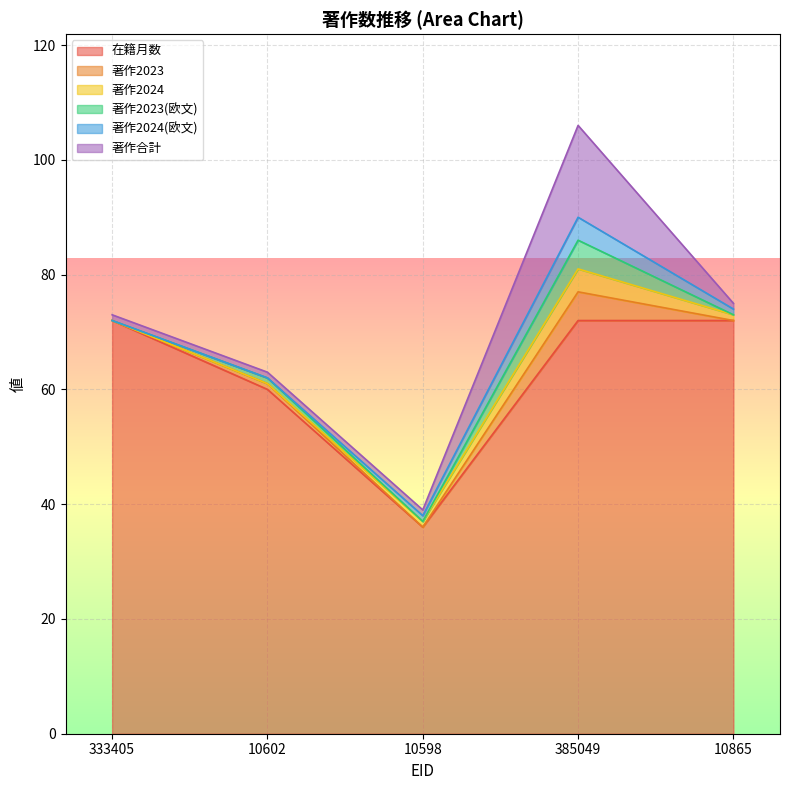

Reading left to right, transcribe all the data shown in this chart.

在籍月数: 72	60	36	72	72
著作2023: 0	1	0	5	0
著作2024: 0	0	1	4	1
著作2023(欧文): 0	1	0	5	0
著作2024(欧文): 0	0	1	4	1
著作合計: 1	1	1	16	1